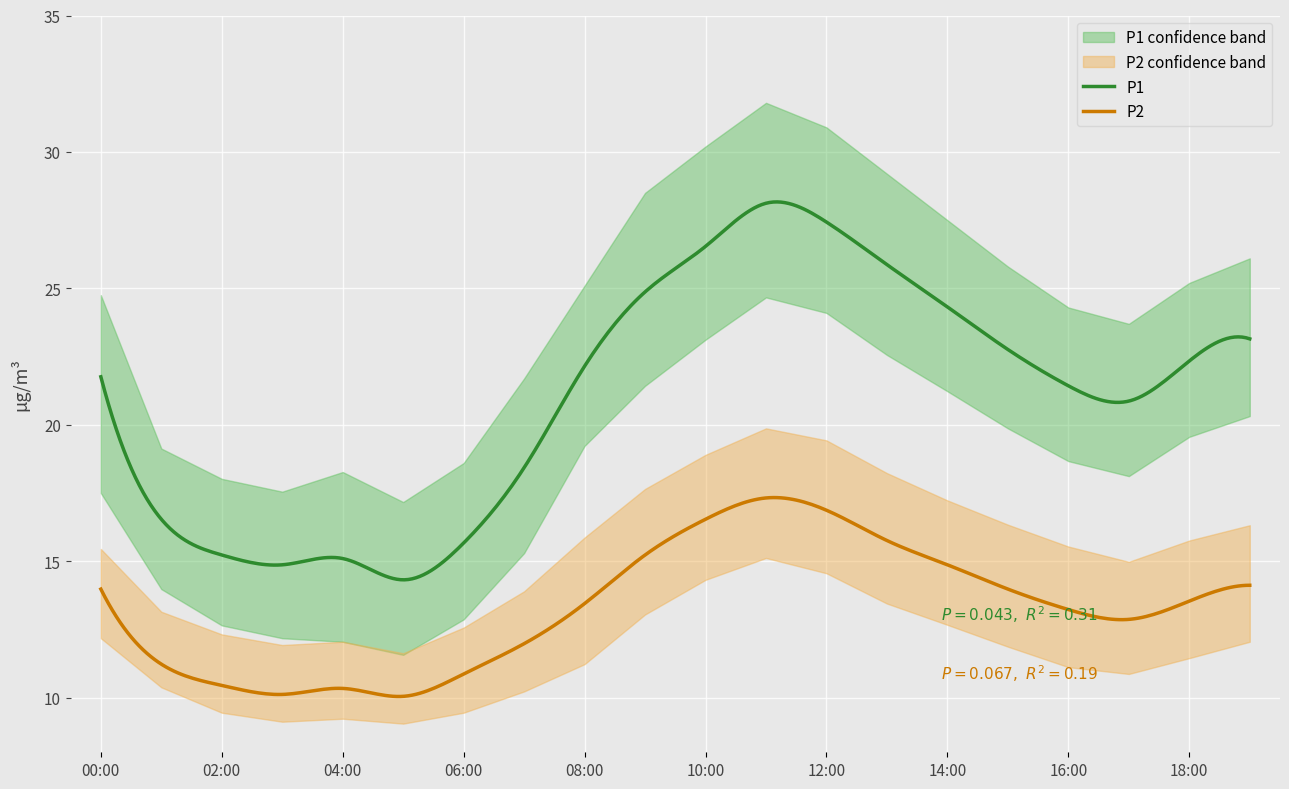

Reading right to left, list all the values displayed in this chart.

P1: 19:00=23.1	18:00=22.3	17:00=20.9	16:00=21.4	15:00=22.8	14:00=24.3	13:00=25.9	12:00=27.4	11:00=28.1	10:00=26.5	09:00=24.9	08:00=22.1	07:00=18.4	06:00=15.7	05:00=14.3	04:00=15.1	03:00=14.9	02:00=15.2	01:00=16.5	00:00=21.8
P2: 19:00=14.1	18:00=13.5	17:00=12.9	16:00=13.2	15:00=14.0	14:00=14.9	13:00=15.8	12:00=16.9	11:00=17.3	10:00=16.5	09:00=15.2	08:00=13.4	07:00=12.0	06:00=10.9	05:00=10.1	04:00=10.3	03:00=10.1	02:00=10.4	01:00=11.2	00:00=14.0